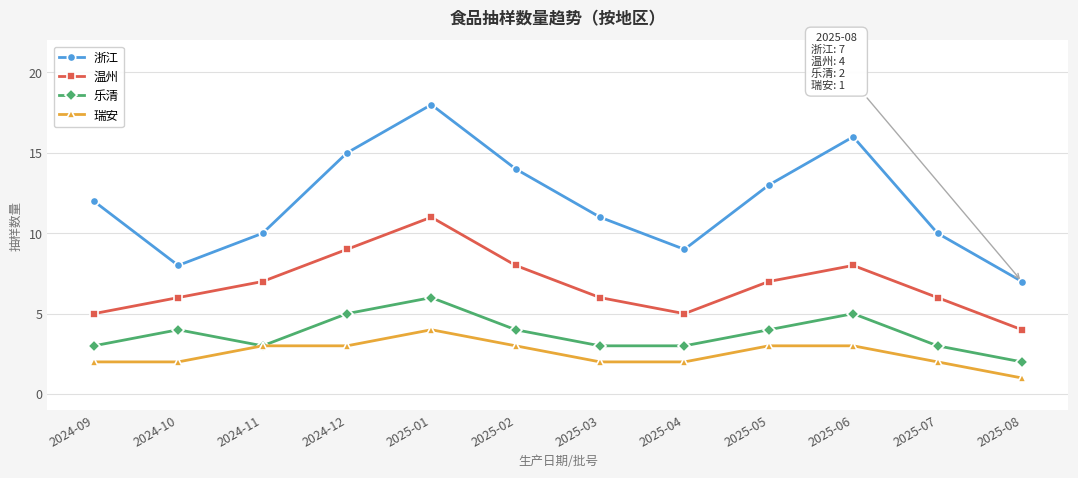

What value does the 乐清 series have at 2024-11?

3